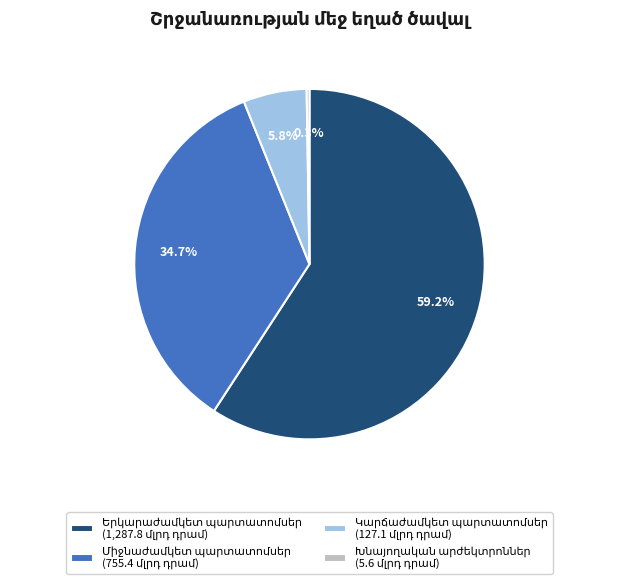

Is there a majority slice in this chart?

Yes